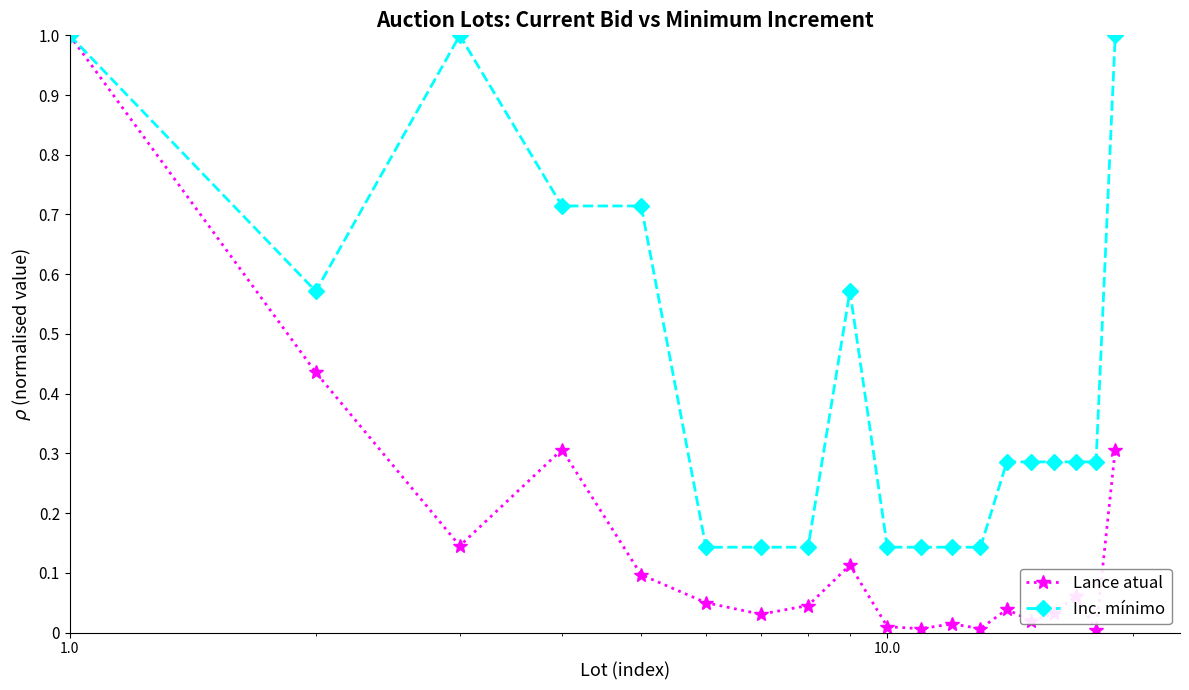

Which series has the largest range (max minus min)?

Lance atual